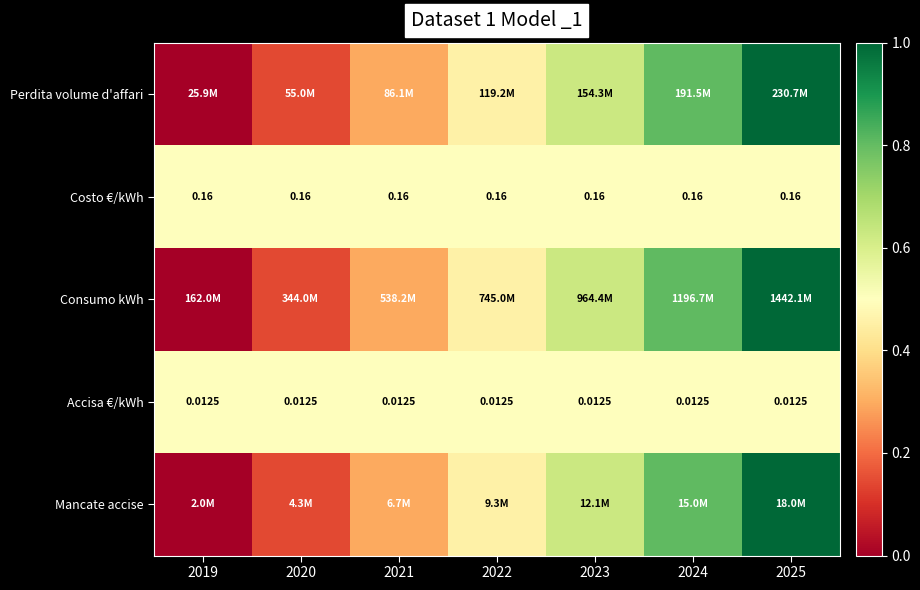

Is it true that Mancate accise equals -0.4 at 2019?

False